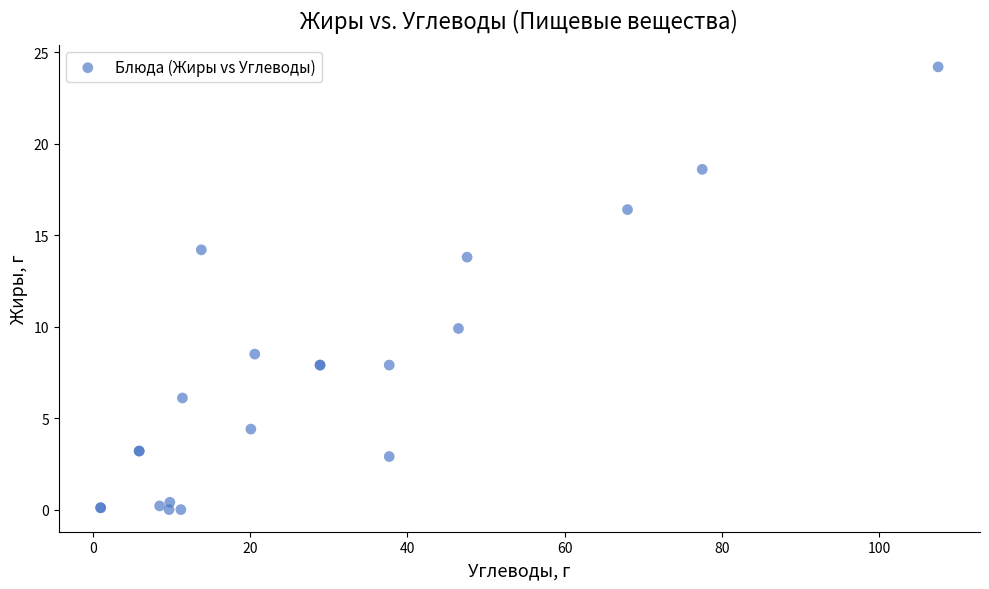

What Y value in the scatter plot is closest to 12?

13.8